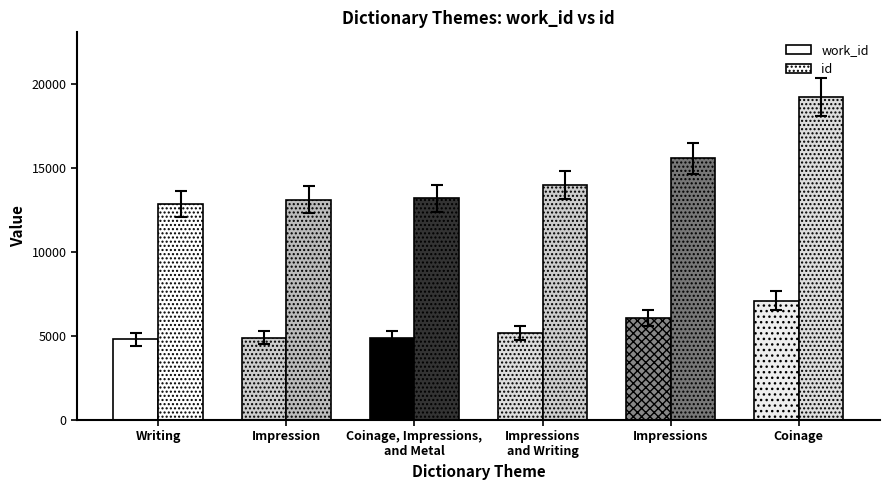

Rank the categories by work_id value from highest to lowest.

Coinage, Impressions, Impressions
and Writing, Coinage, Impressions,
and Metal, Impression, Writing